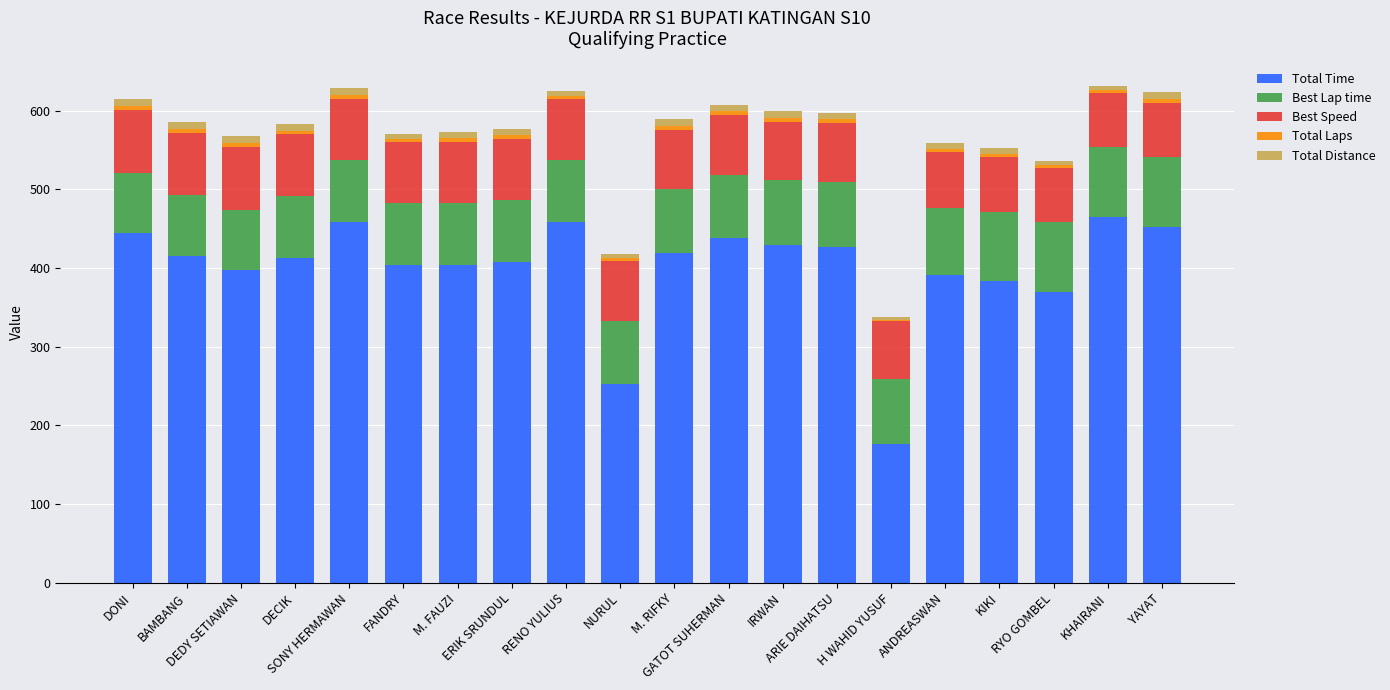

What is the difference between the maximum and second lowest values in the Total Time series?

212.2